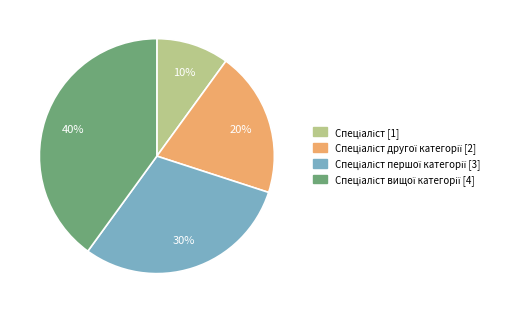

Is there any slice that represents more than half of the pie?

No